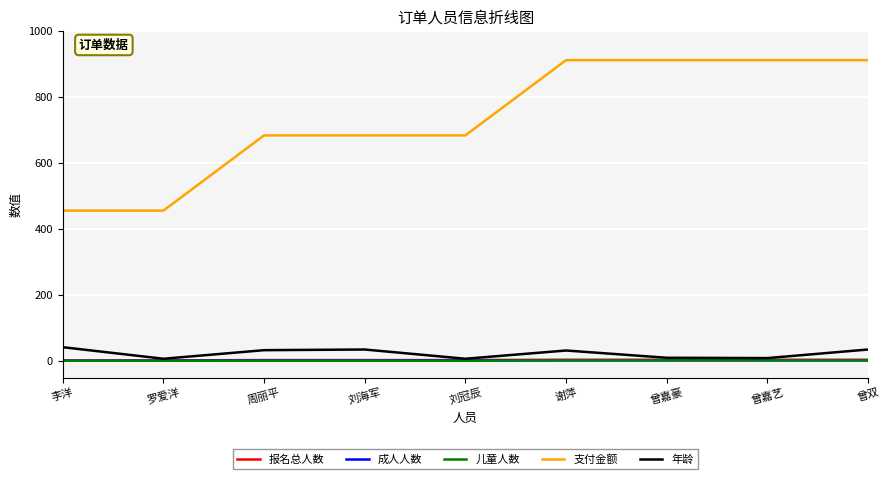

What is the average value of the 年龄 series?

23